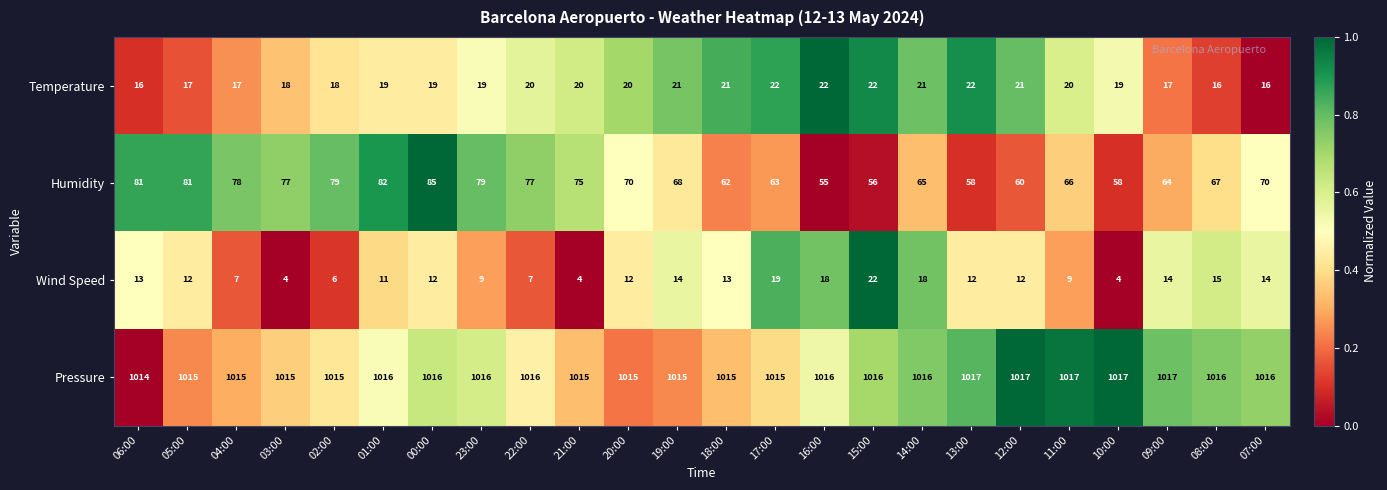

What is the difference between the maximum and second lowest values in the Humidity series?

29